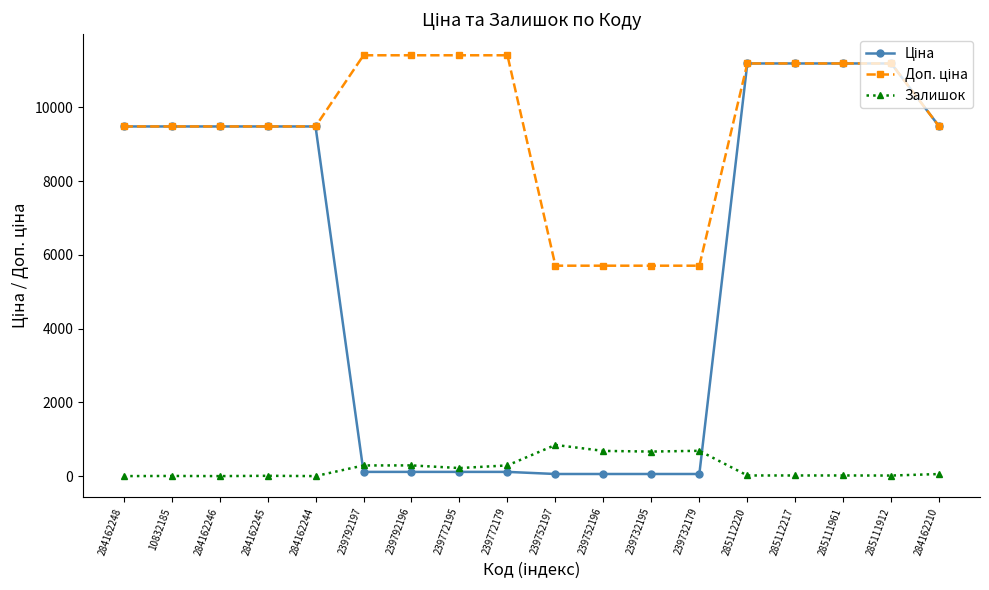

Count the number of categories in the chart.

18